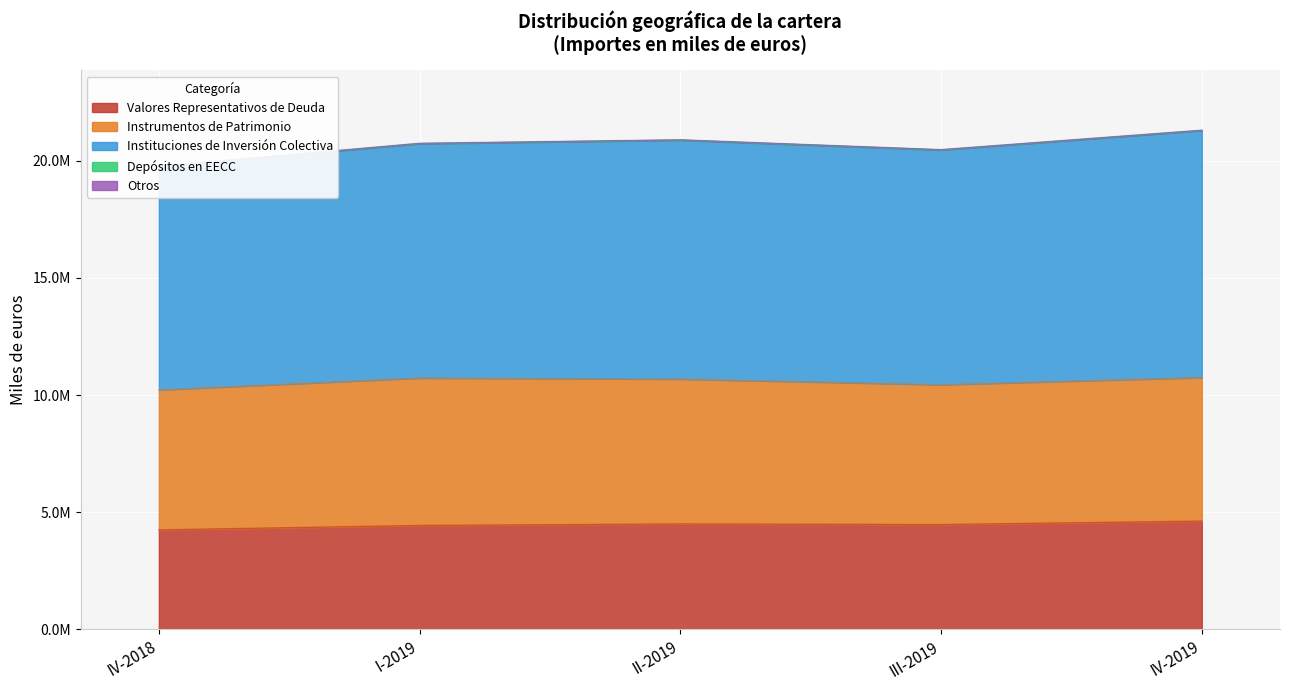

How many lines are shown in the chart?

5